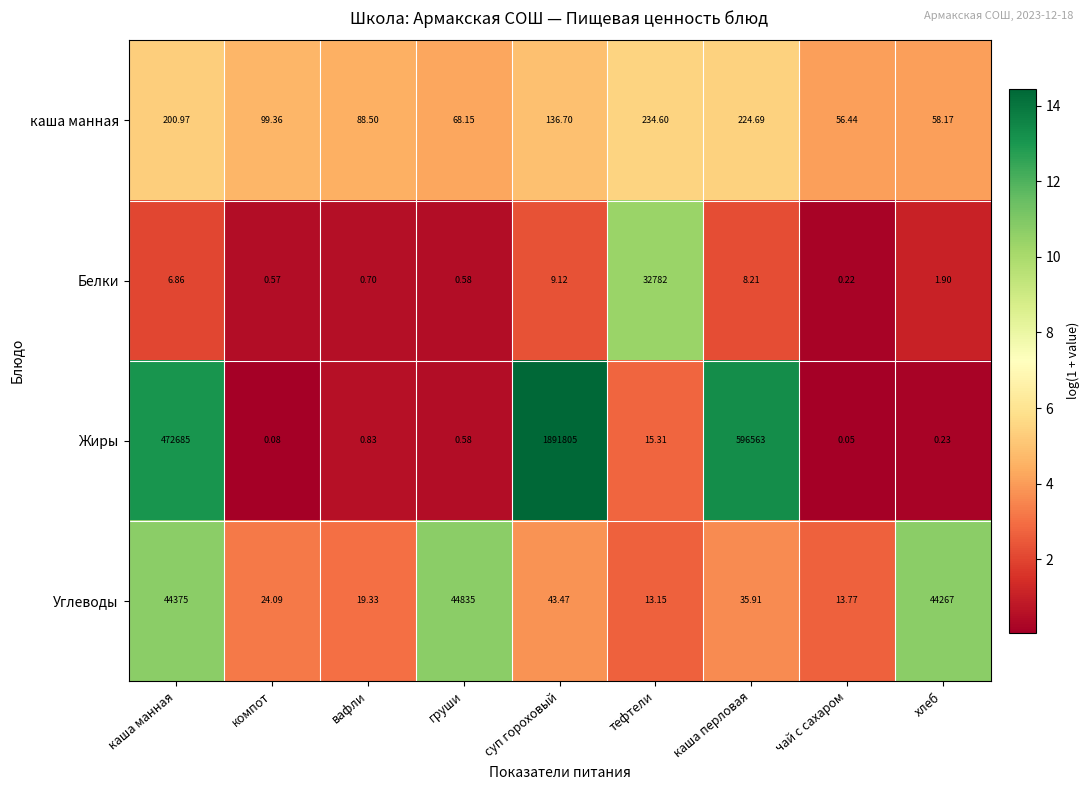

What is the total value across all series at груши?

44904.3